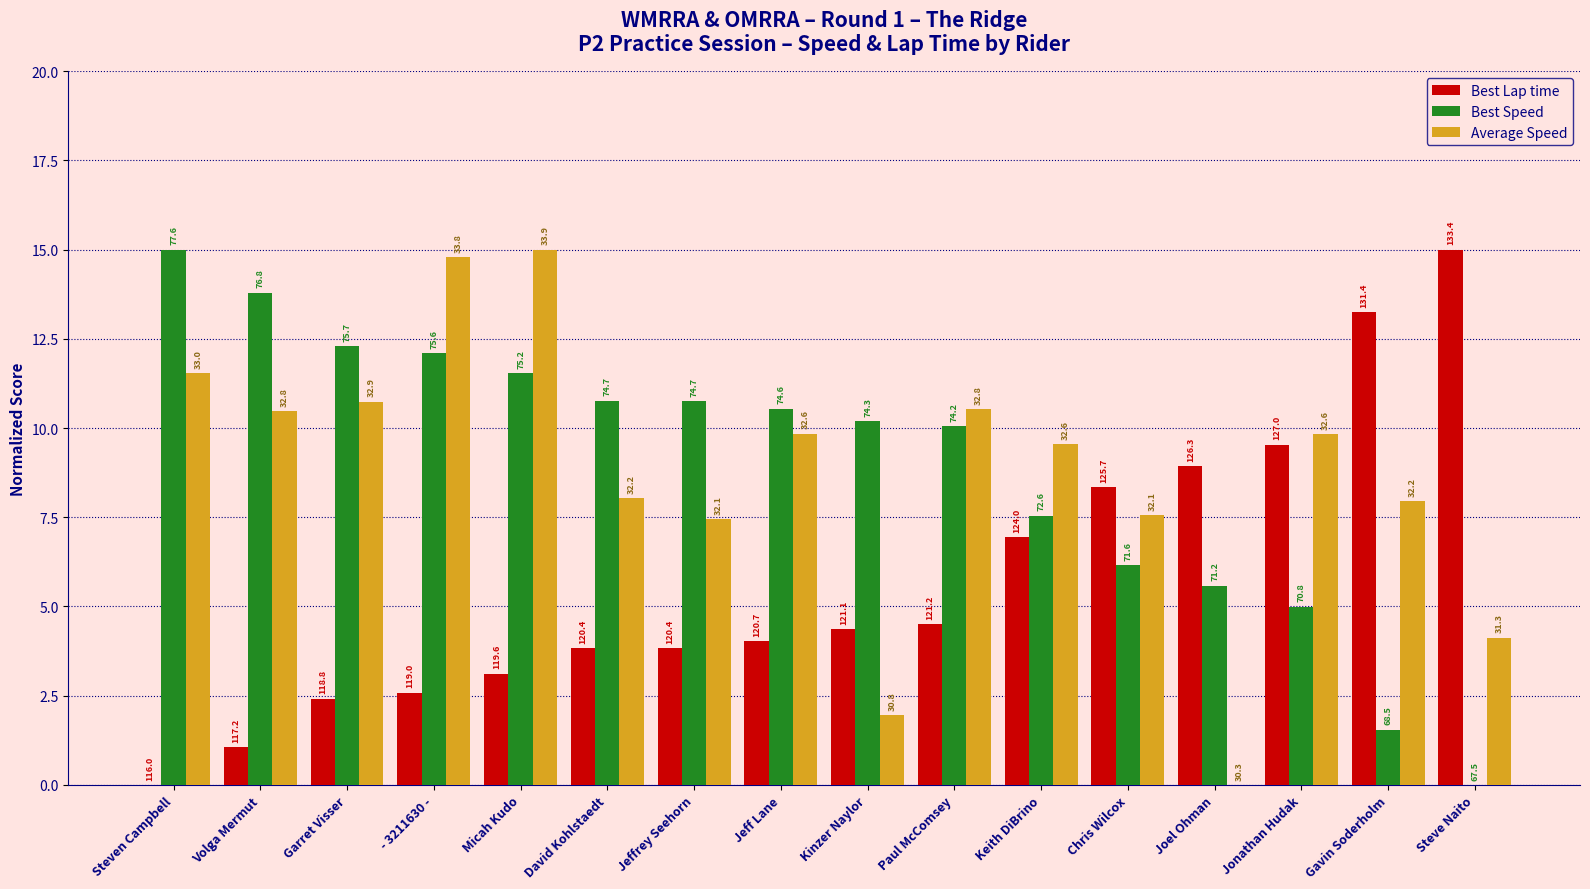

What are all the series names shown in the legend?

Best Lap time, Best Speed, Average Speed